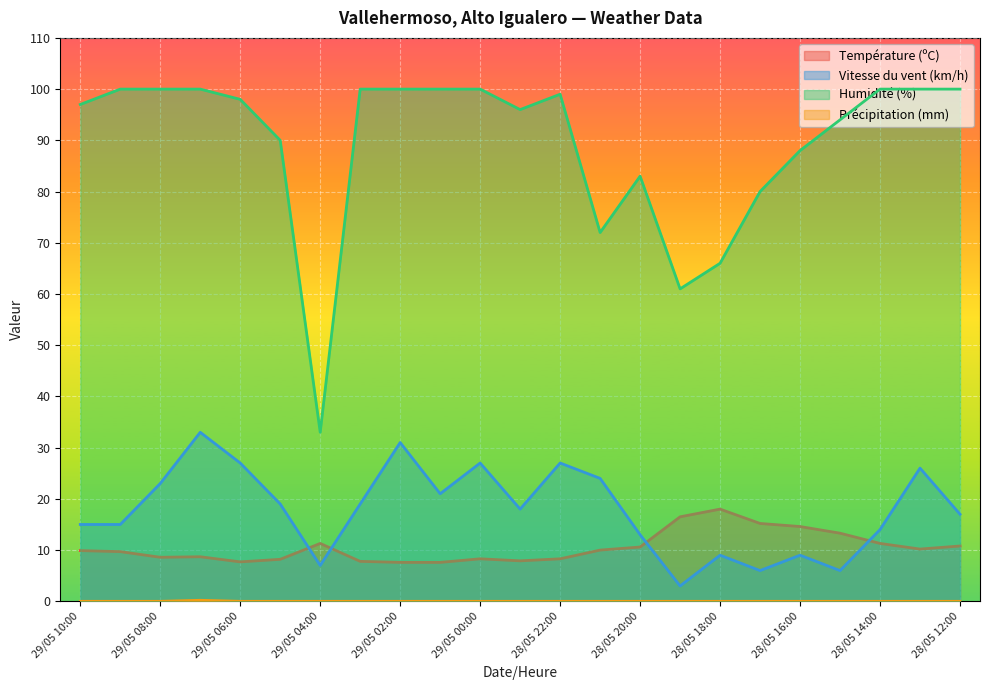

Between 29/05 03:00 and 29/05 04:00, which is larger?

29/05 04:00